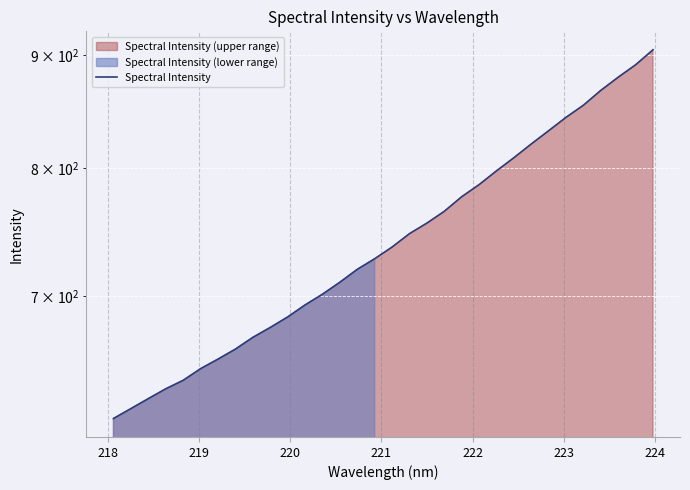

Reading left to right, list all the values displayed in this chart.

616.3	622.7	629.2	635.7	641.4	649.2	655.7	662.6	670.7	677.7	685.1	693.8	701.6	710.4	720.0	728.0	736.9	747.3	755.5	764.9	776.6	786.5	797.8	808.8	820.5	831.9	843.6	854.4	867.6	879.6	891.1	905.1